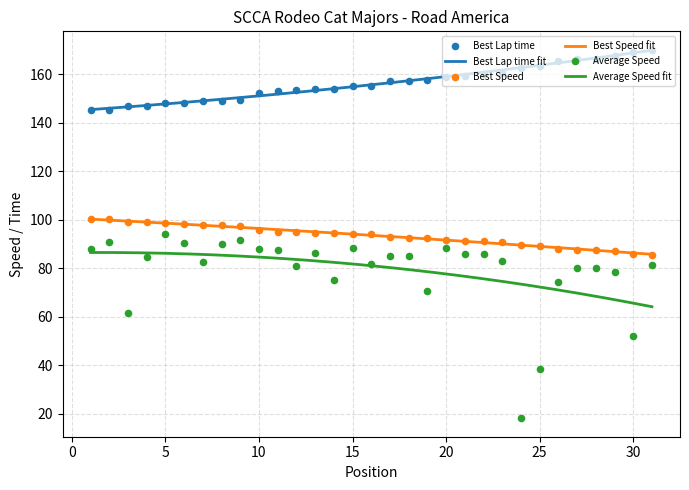

At which category is the sum across all series the highest?

5